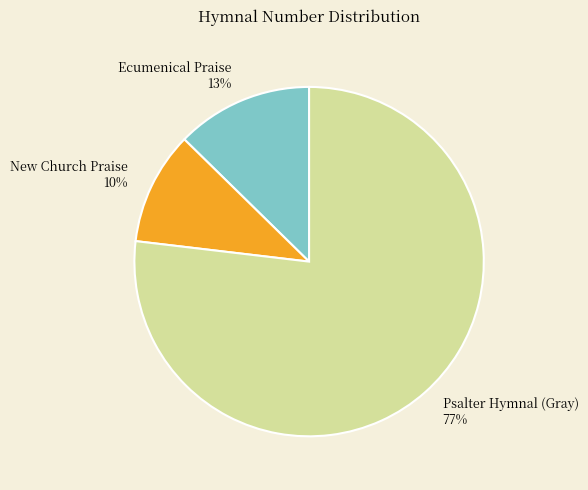

True or false: New Church Praise accounts for 10% of the total.

True